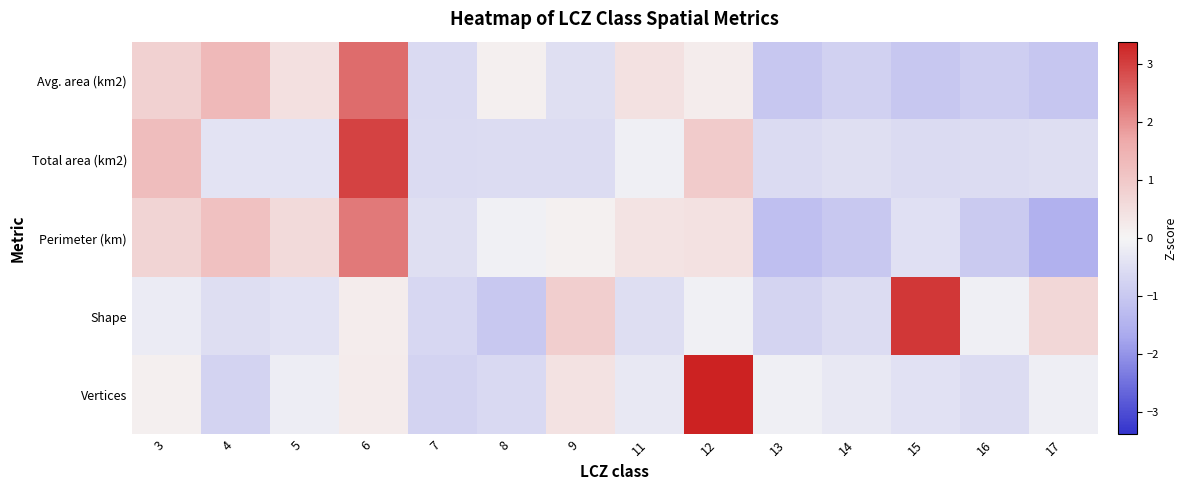

Reading right to left, extract all data points from this chart.

Avg. area (km2): 17=-1.0	16=-0.9	15=-1.0	14=-0.8	13=-1.0	12=0.2	11=0.4	9=-0.5	8=0.1	7=-0.6	6=2.4	5=0.5	4=1.3	3=0.8
Total area (km2): 17=-0.5	16=-0.5	15=-0.6	14=-0.5	13=-0.6	12=0.9	11=-0.1	9=-0.5	8=-0.5	7=-0.6	6=3.0	5=-0.4	4=-0.4	3=1.3
Perimeter (km): 17=-1.5	16=-1.0	15=-0.5	14=-1.0	13=-1.2	12=0.4	11=0.4	9=0.1	8=-0.1	7=-0.5	6=2.3	5=0.6	4=1.2	3=0.7
Shape: 17=0.7	16=-0.1	15=3.1	14=-0.5	13=-0.7	12=-0.1	11=-0.5	9=0.9	8=-1.0	7=-0.7	6=0.2	5=-0.4	4=-0.5	3=-0.2
Vertices: 17=-0.1	16=-0.5	15=-0.4	14=-0.3	13=-0.1	12=3.4	11=-0.3	9=0.4	8=-0.6	7=-0.8	6=0.2	5=-0.2	4=-0.8	3=0.1